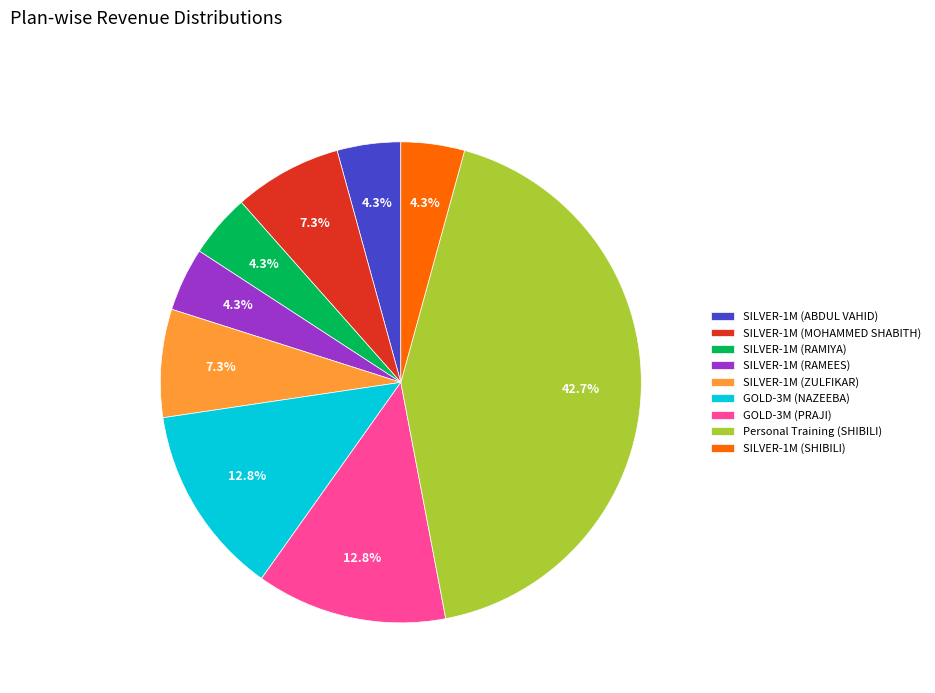

Which slice is the largest?

Personal Training (SHIBILI)